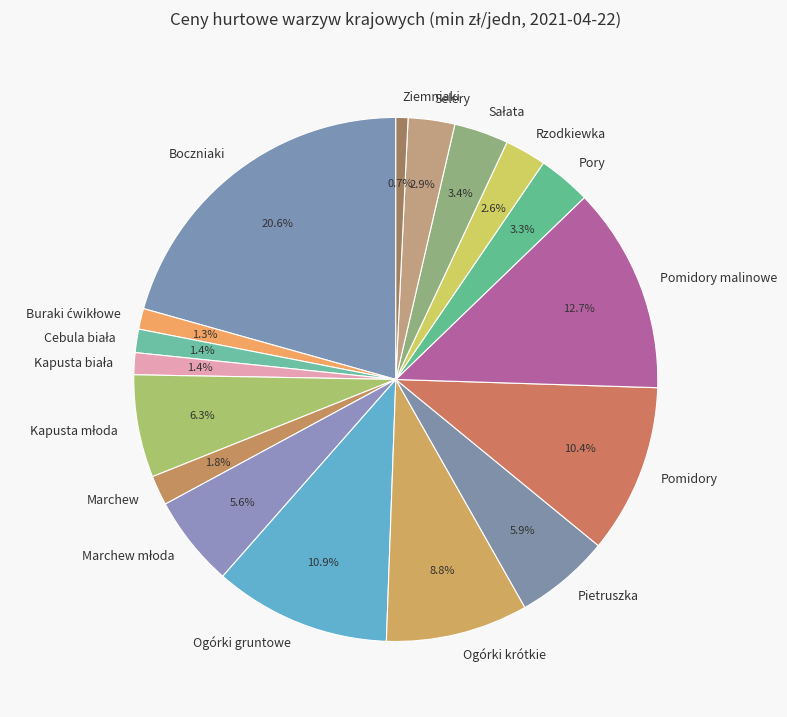

What percentage is the Pomidory slice, to the nearest percent?

10%